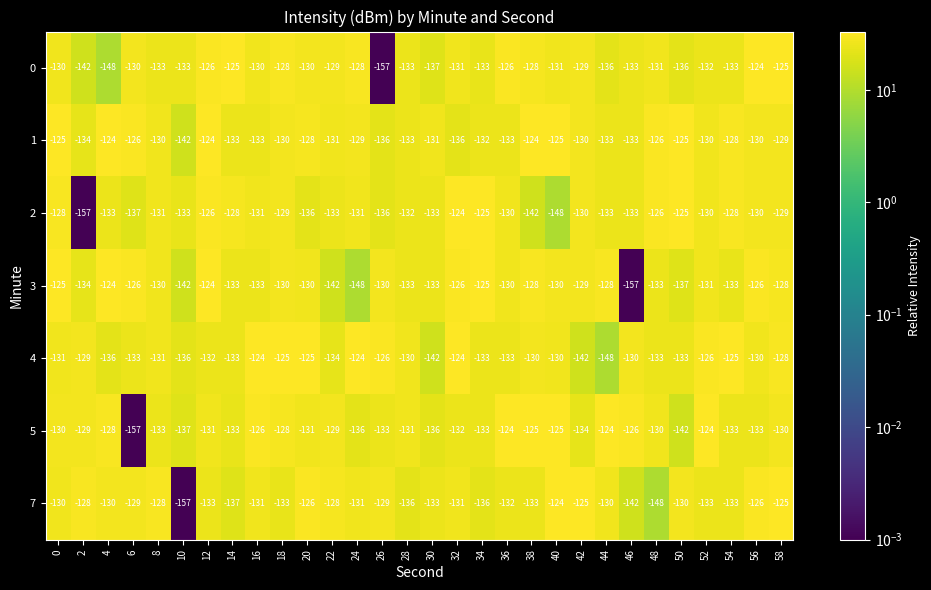

What is the approximate value of 5 at 12, to the nearest 5?

-130